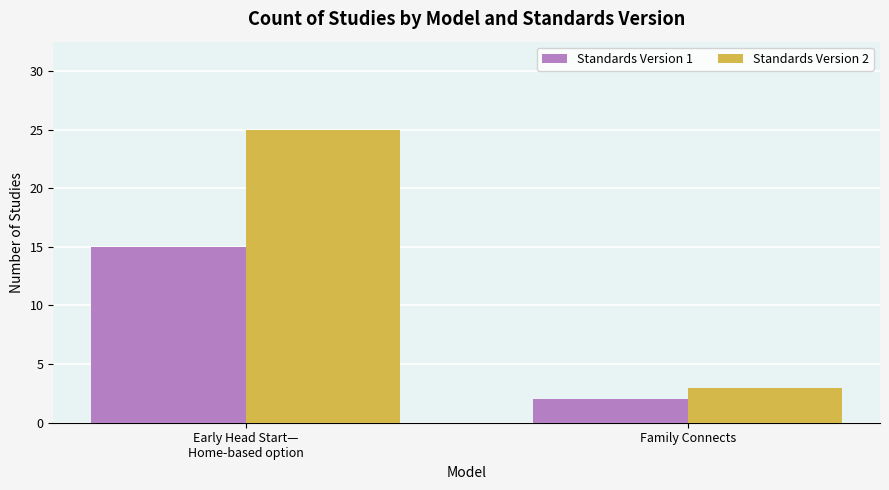

What is the total value across all series at Family Connects?

5